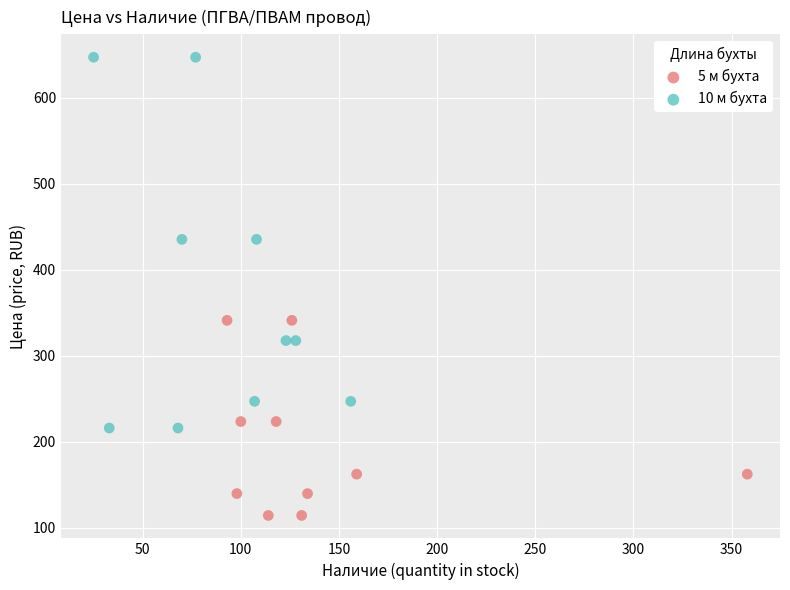

Which series contains the lowest Y value?

5 м бухта